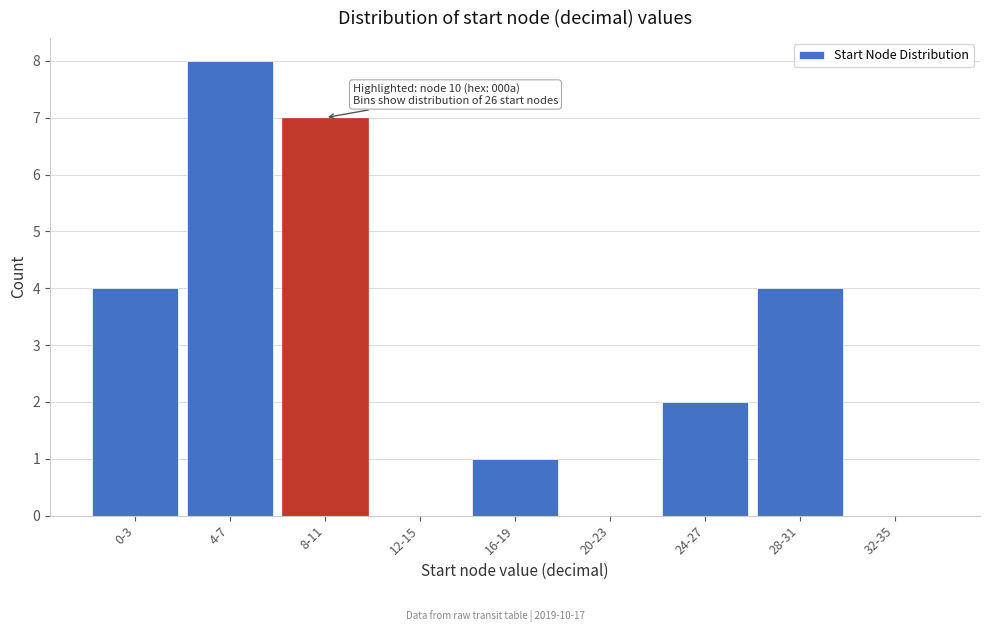

Reading right to left, transcribe all the data shown in this chart.

32-35=0	28-31=4	24-27=2	20-23=0	16-19=1	12-15=0	8-11=7	4-7=8	0-3=4